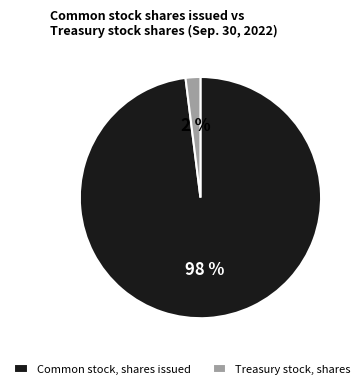

Does Treasury stock, shares represent more than half of the total?

No